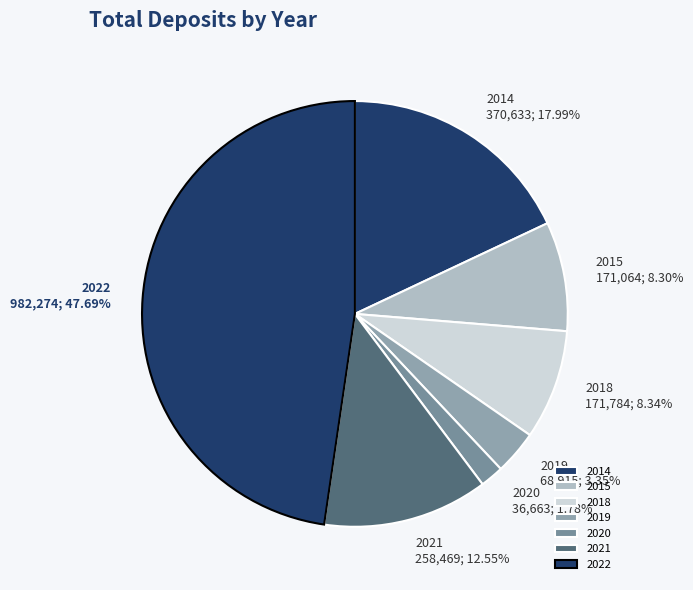

To the nearest percent, what is the average slice percentage?

14%